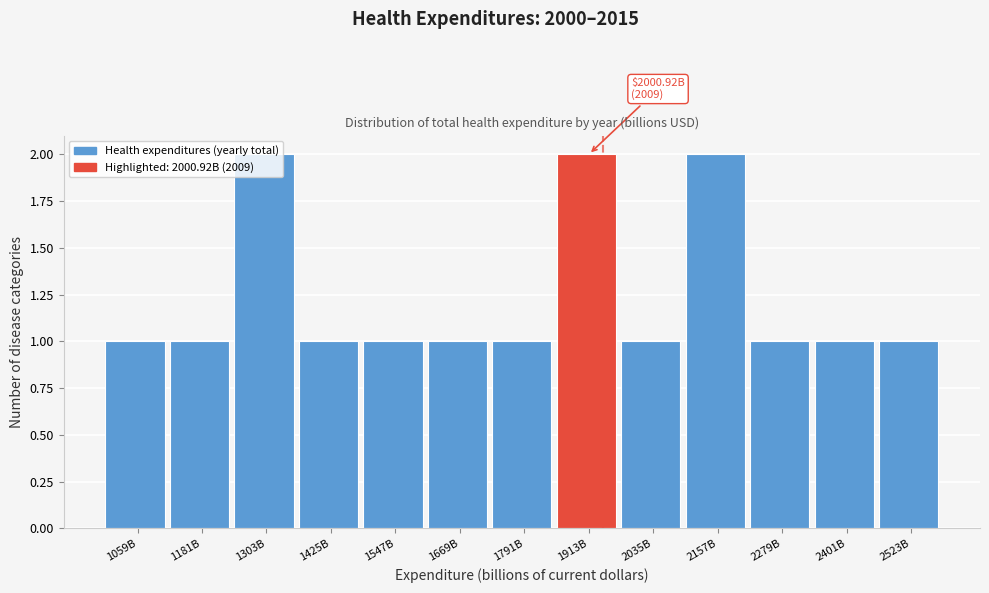

Between 1913B and 2279B, which is larger?

1913B